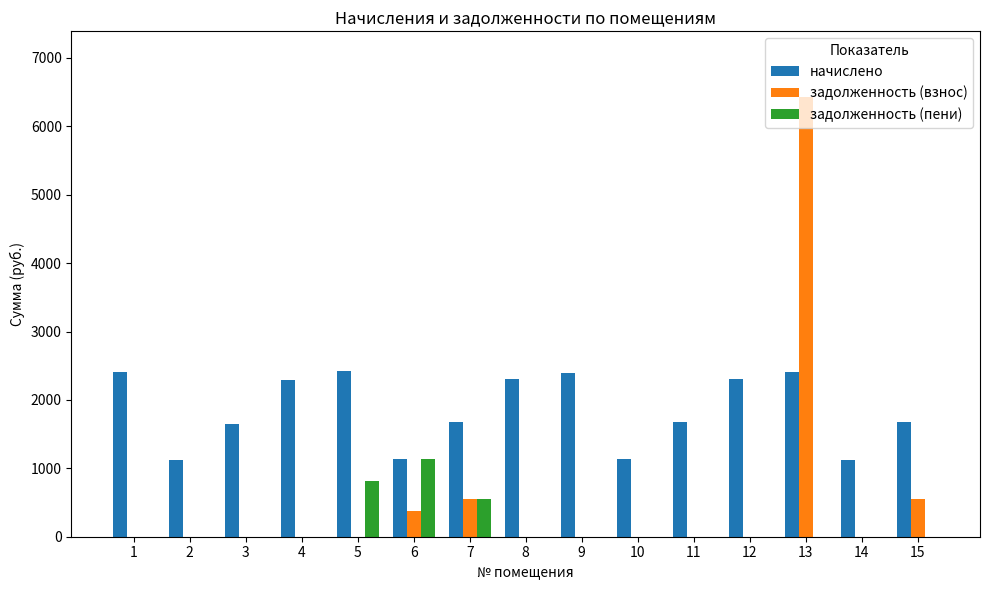

What is the sum of the начислено values at 6 and 7?

2809.5